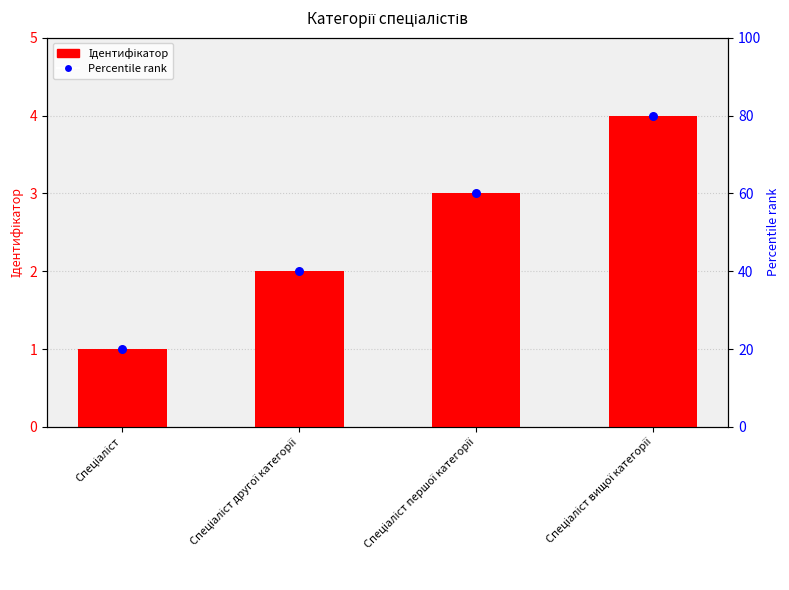

At which category is the sum across all series the highest?

Спеціаліст вищої категорії